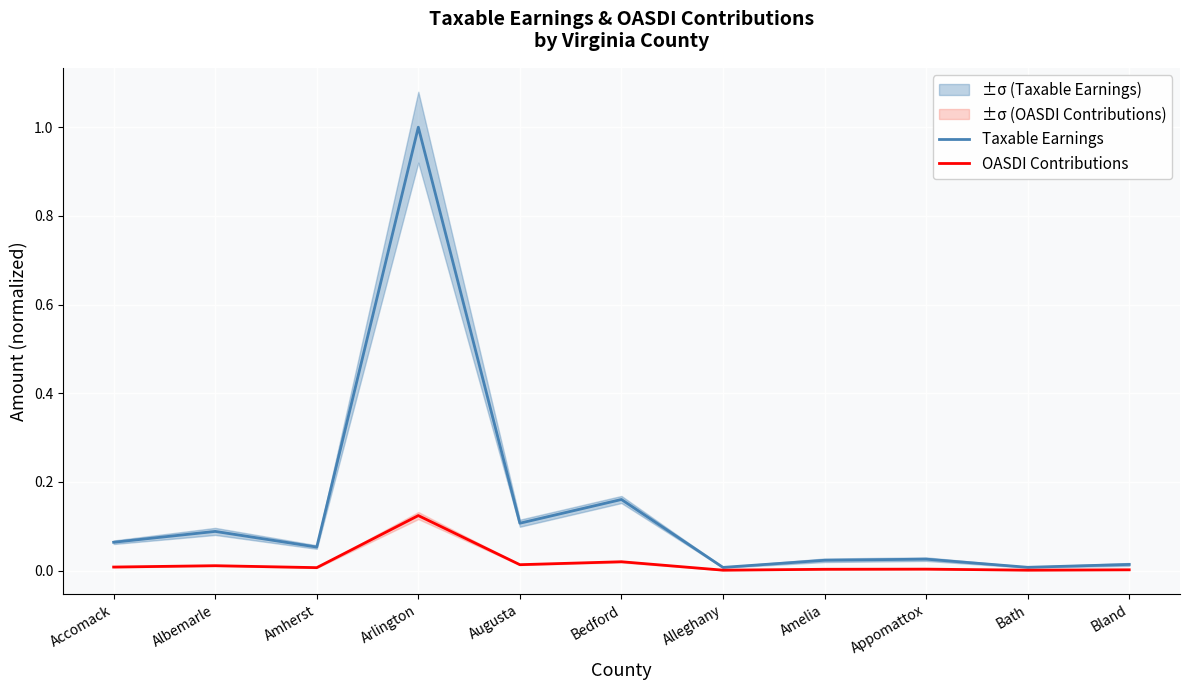

What is the sum of the Taxable Earnings values at Albemarle and Amherst?

0.1